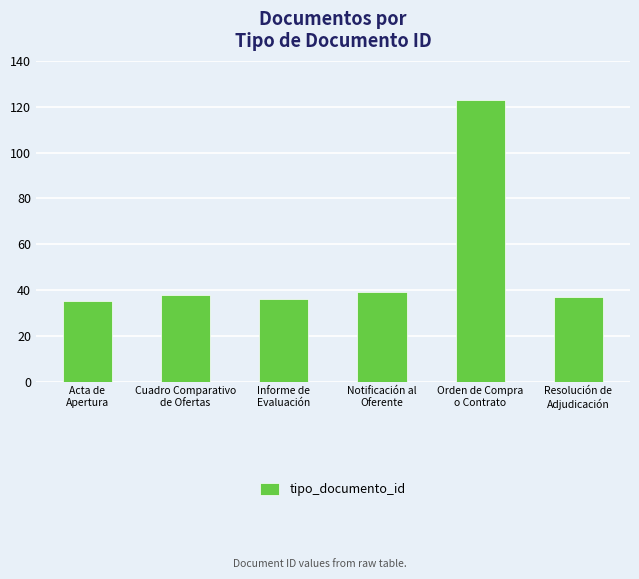

Is it true that the value at Orden de Compra
o Contrato is 123?

True